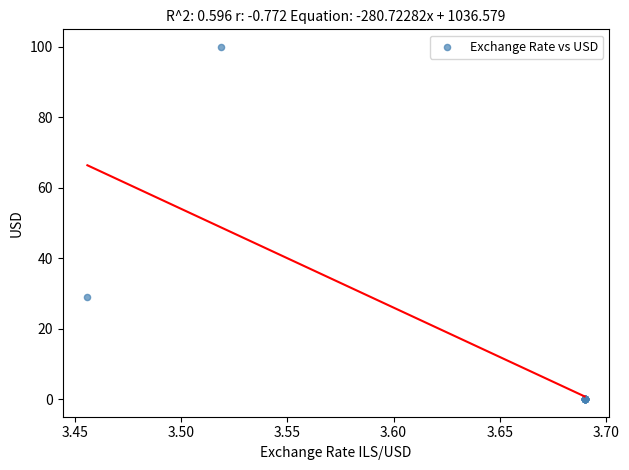

What Y value in the scatter plot is closest to 50?

28.9